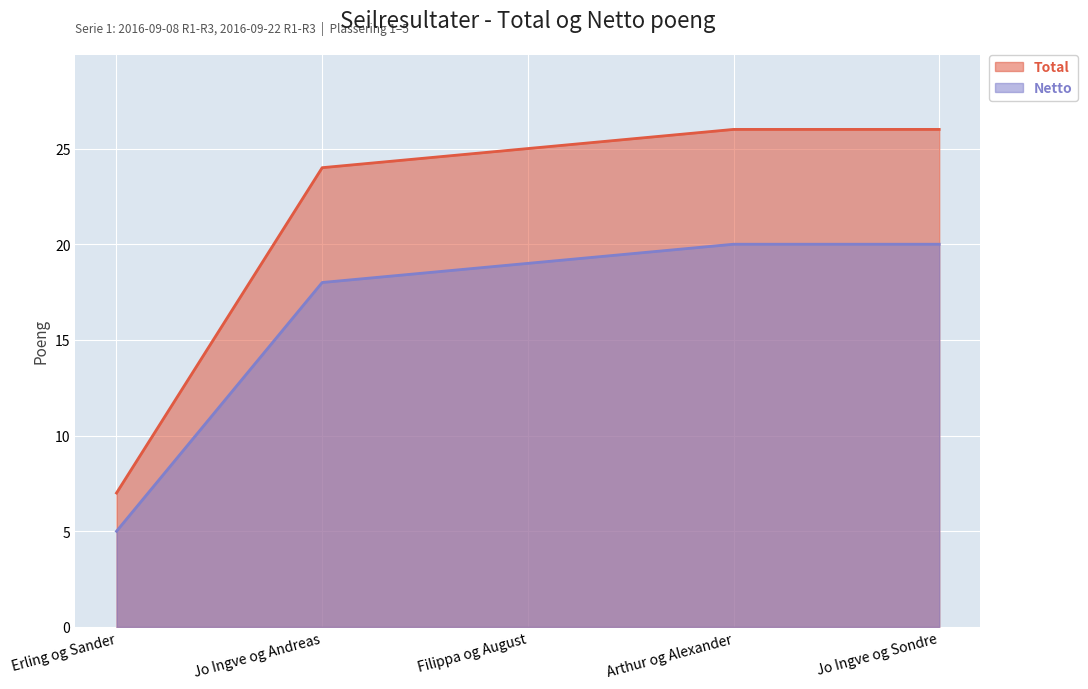

What is the label of the 5th point from the left?

Jo Ingve og Sondre